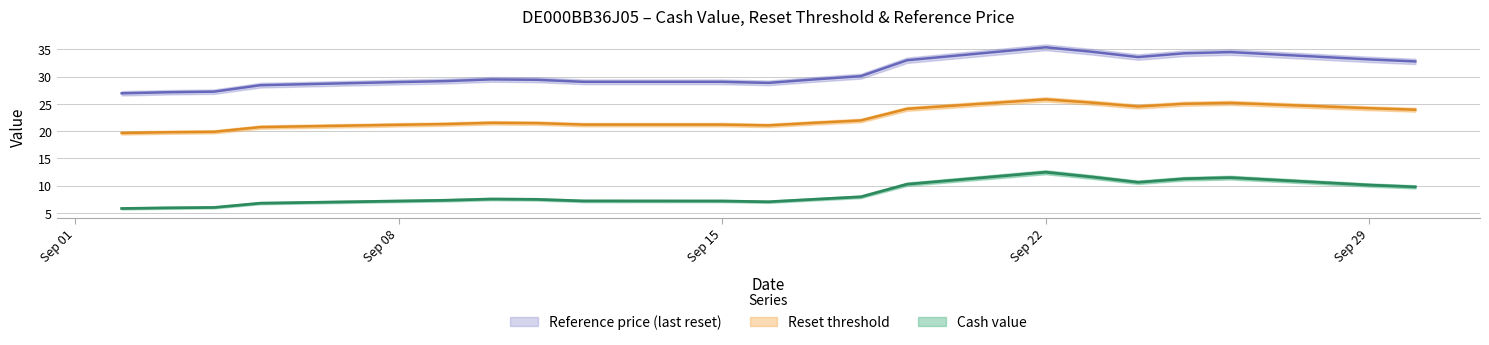

Which label corresponds to the smallest value in the chart?

2025-09-02